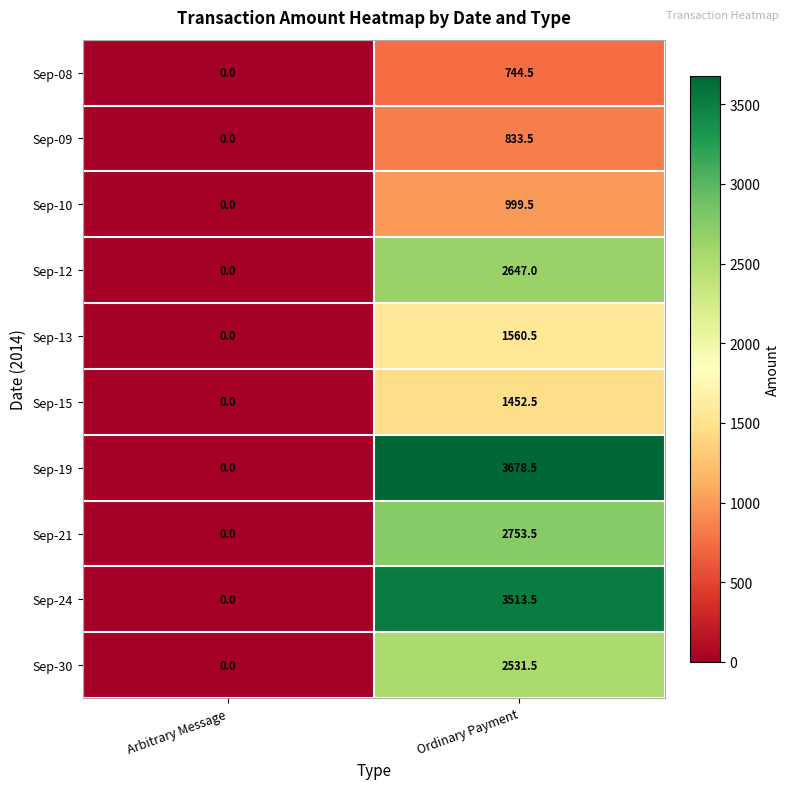

At which category does the chart reach its minimum across all series?

Arbitrary Message